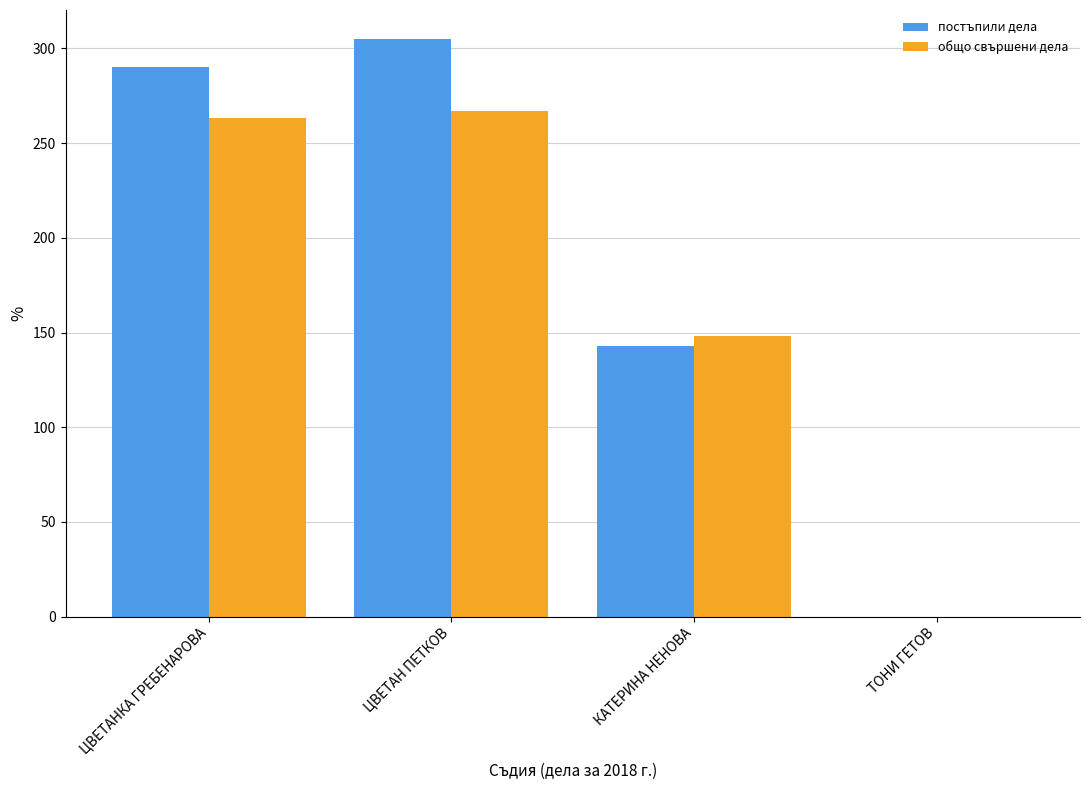

Between ЦВЕТАНКА ГРЕБЕНАРОВА and ТОНИ ГЕТОВ, which series saw the biggest shift?

постъпили дела